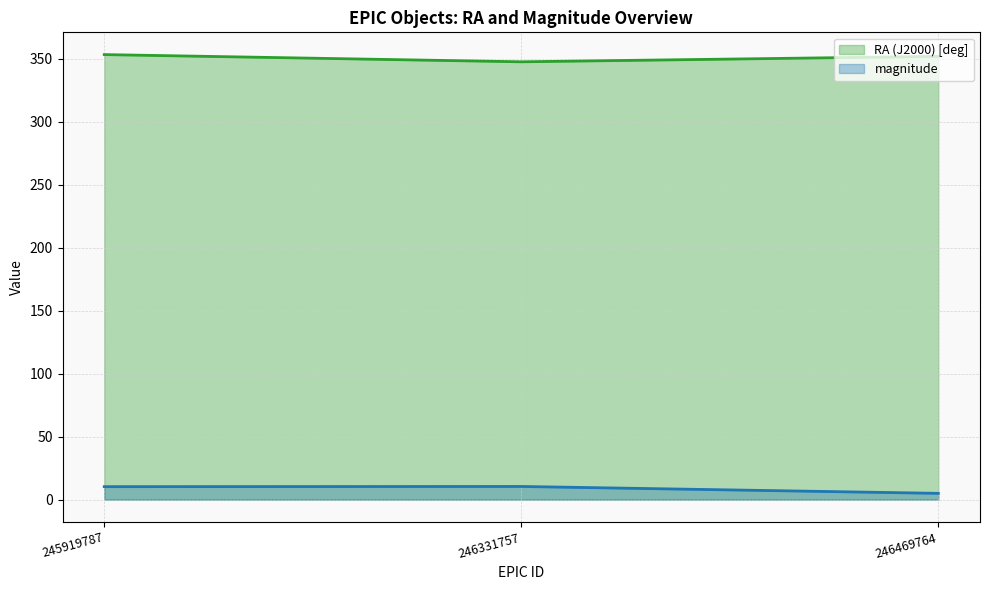

Between 246331757 and 246469764, which series saw the biggest shift?

magnitude (line)